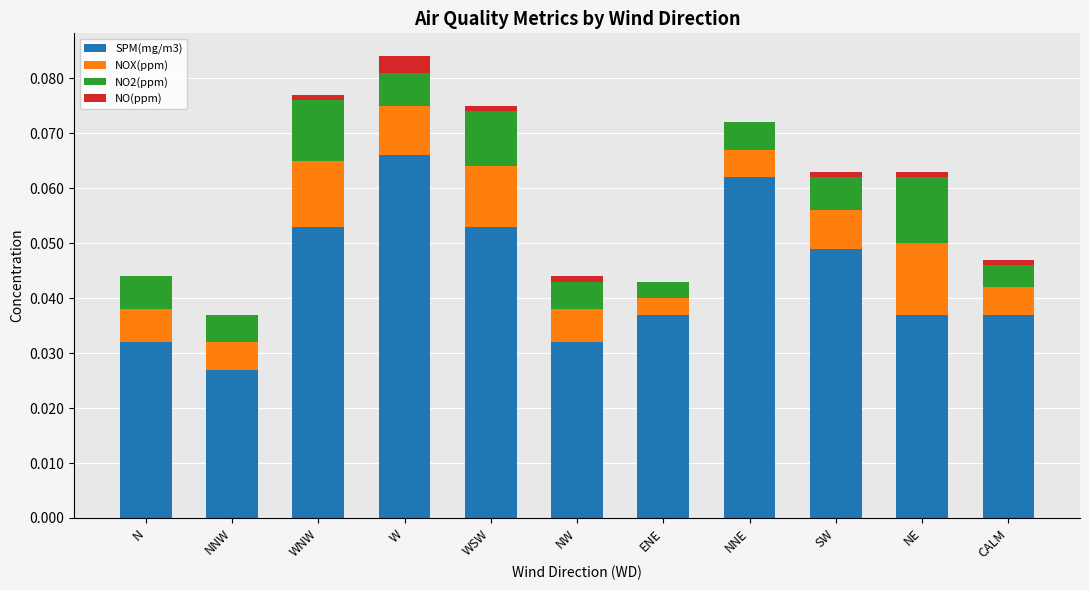

What is the sum of all SPM(mg/m3) values?

0.5